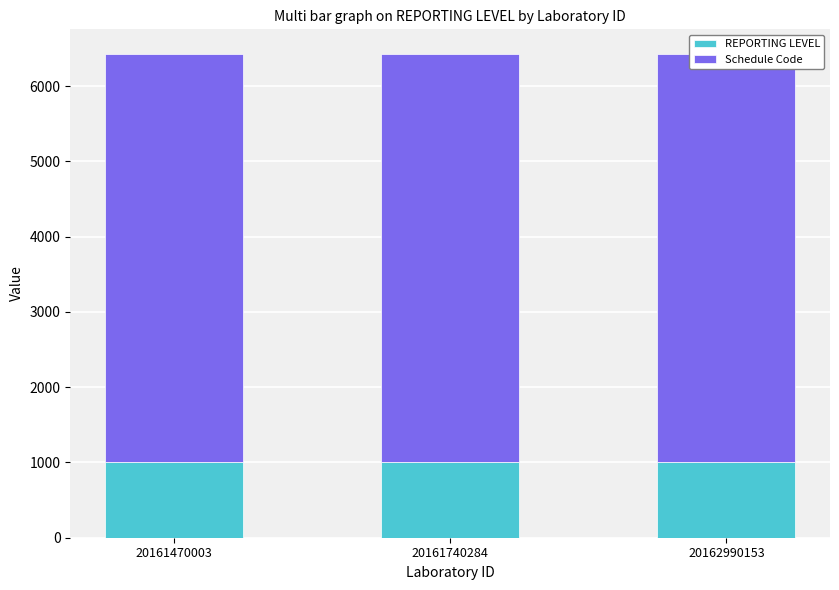

What is the spread (max minus min) of values at 20162990153?

4433